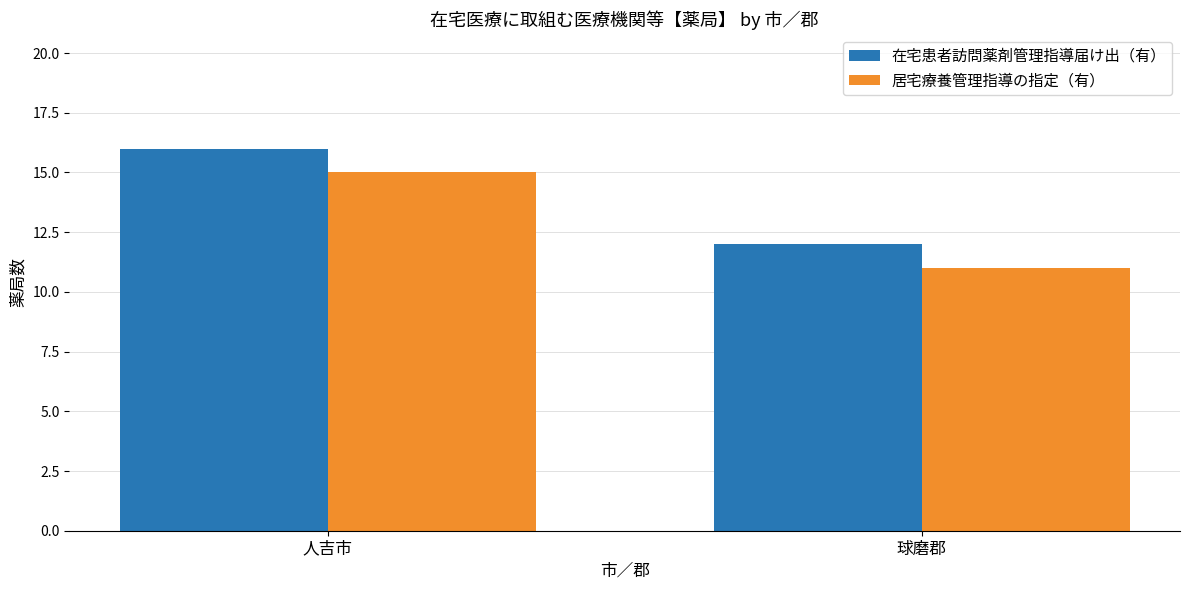

At which category does the chart reach its minimum across all series?

球磨郡